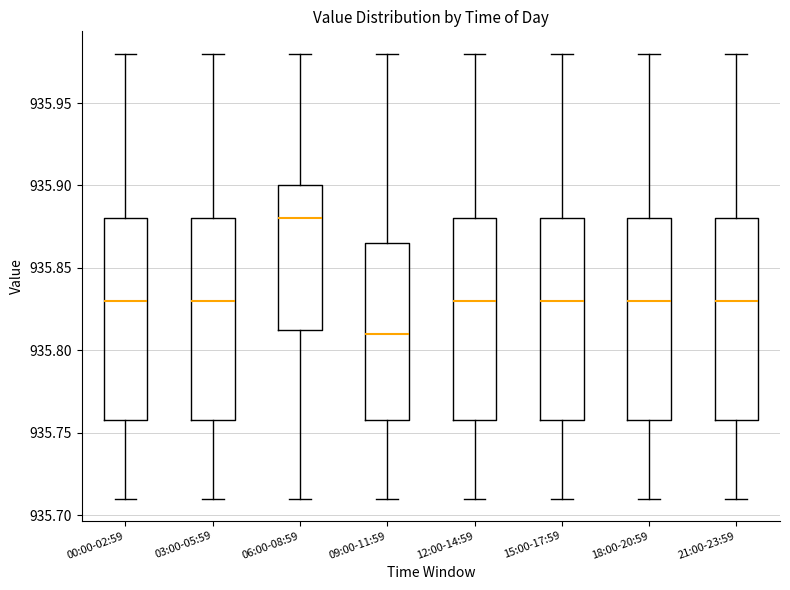

Where does the lower whisker of the box for 00:00-02:59 end on the y-axis? The values are not printed on the chart, so give them approximately, as read against the axis.

935.710